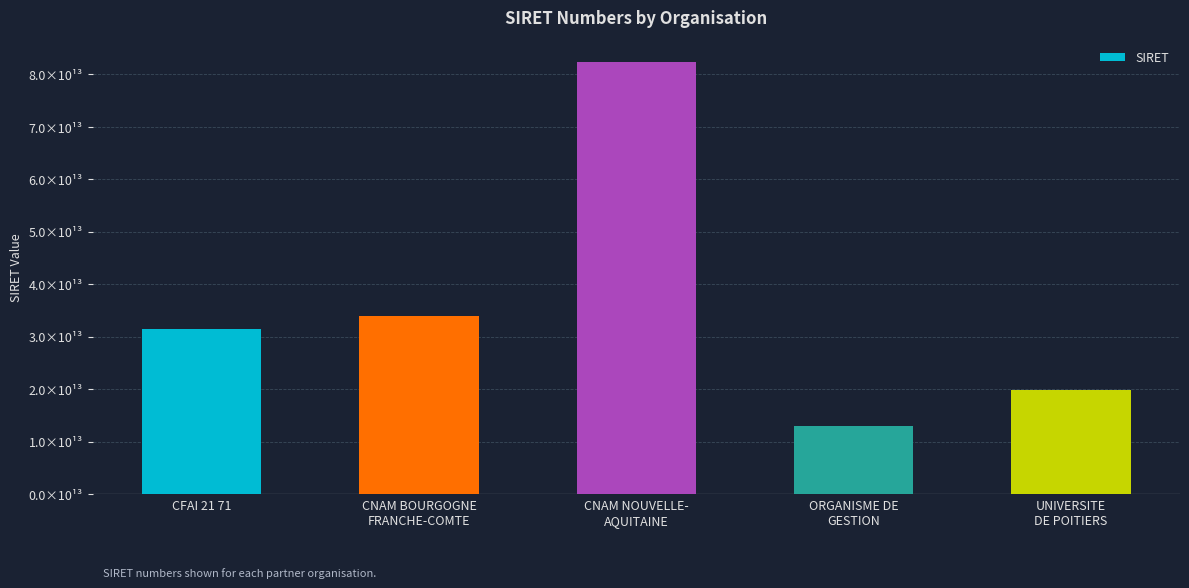

What position from the right is CNAM BOURGOGNE
FRANCHE-COMTE?

4